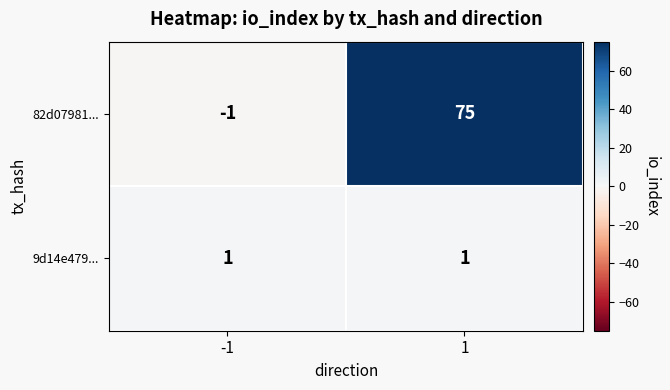

Reading left to right, what are all the values shown in this chart?

82d07981...: -1	75
9d14e479...: 1	1